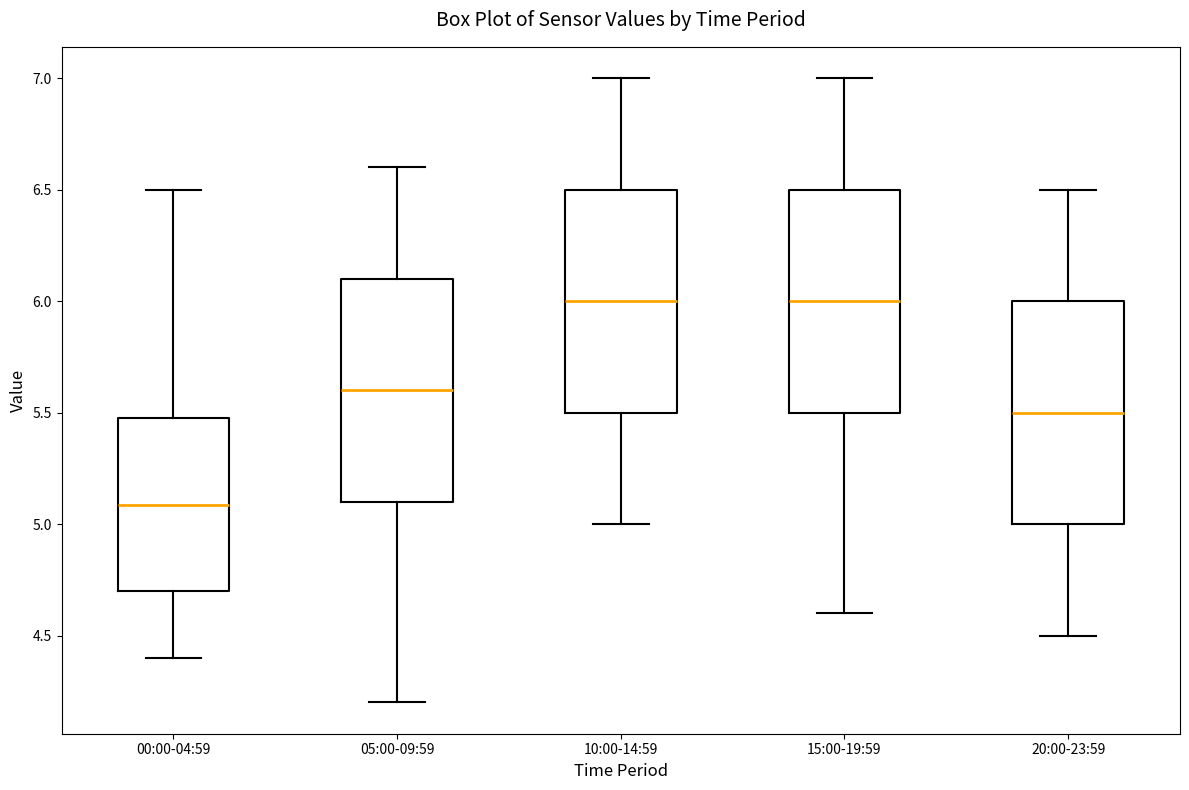

Where does the lower whisker of the box for 00:00-04:59 end on the y-axis? The values are not printed on the chart, so give them approximately, as read against the axis.

4.4